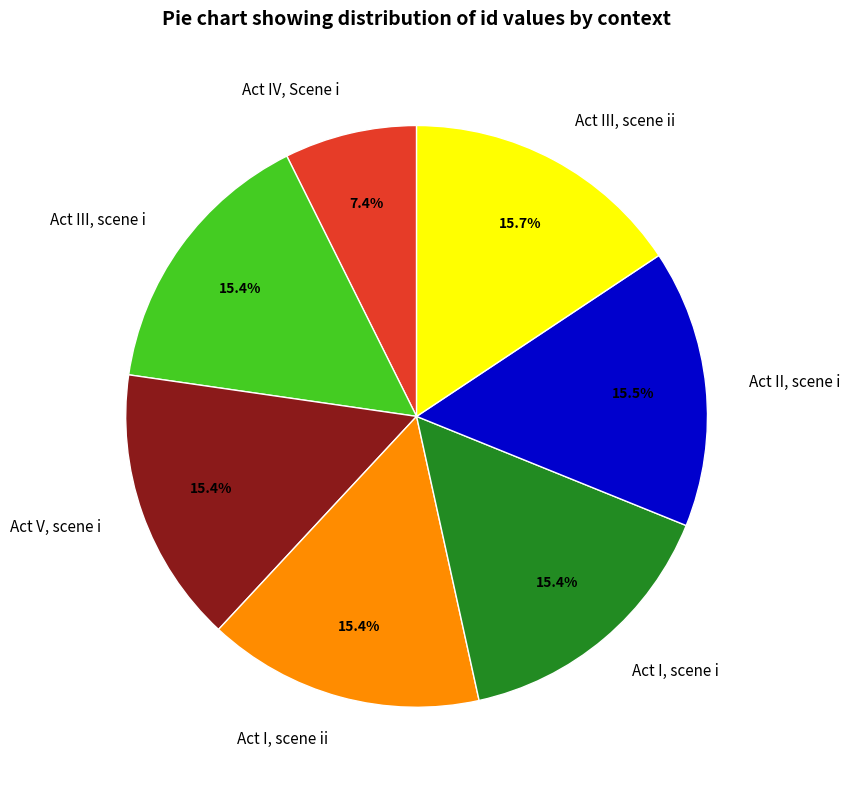

How much of the chart is everything except Act III, scene i?

84.6%